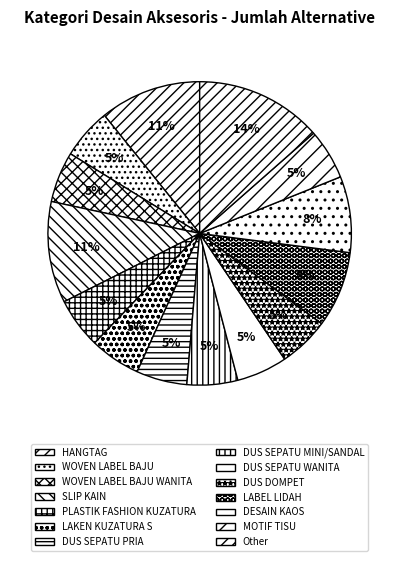

To the nearest percent, what percentage of the pie is LABEL LIDAH?

8%